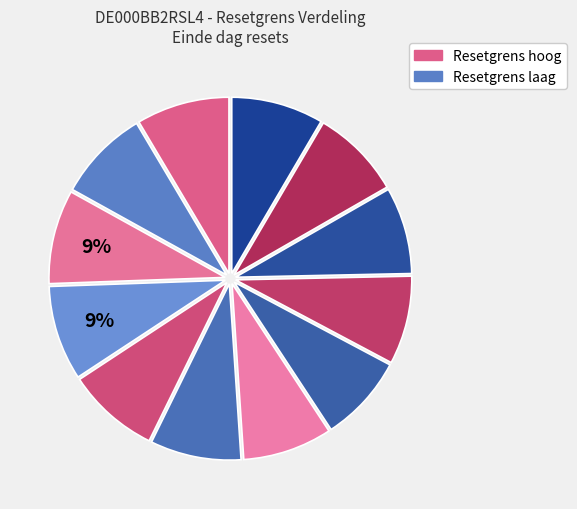

Count the number of slices in the pie.

12